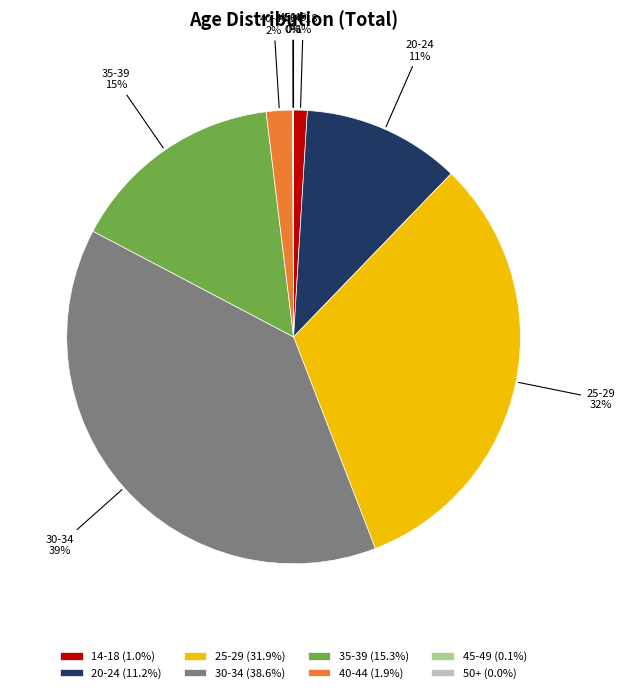

True or false: 25-29 accounts for 24% of the total.

False